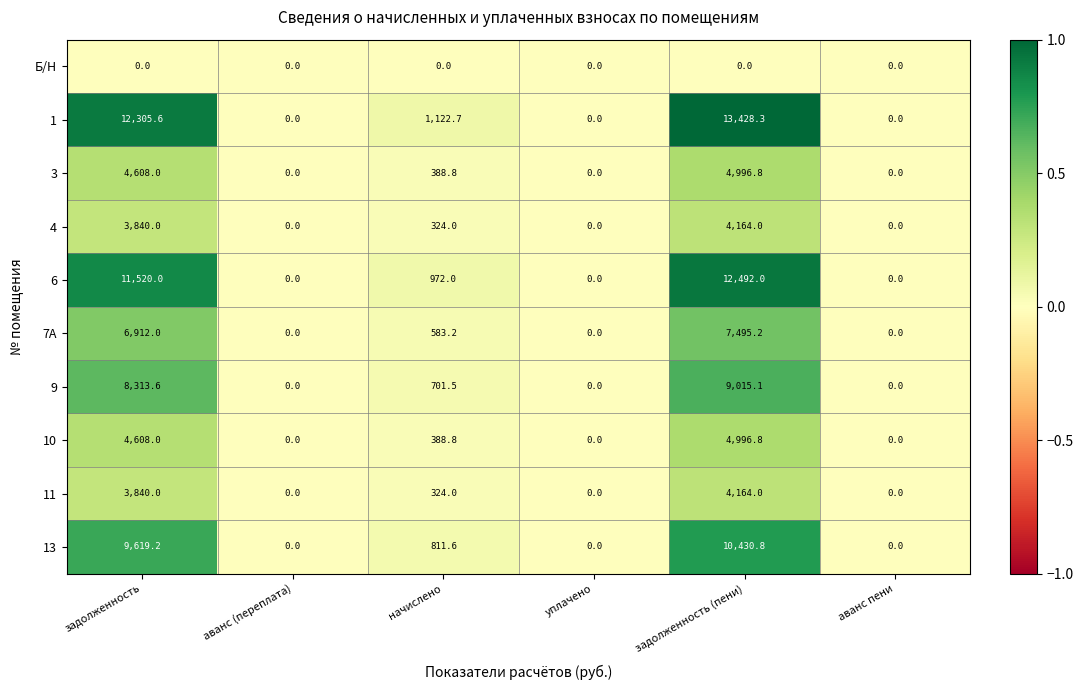

What is the total value across all series at задолженность (пени)?

71183.0